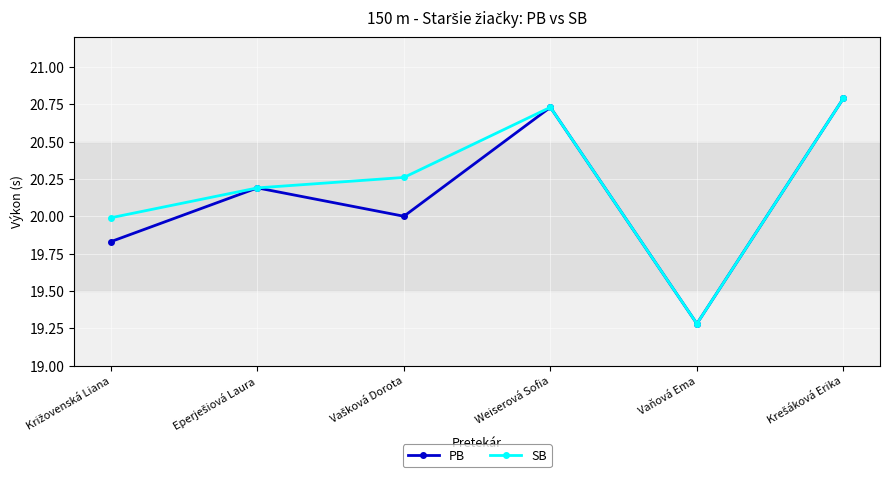

How many interior local valleys does the SB series have?

1